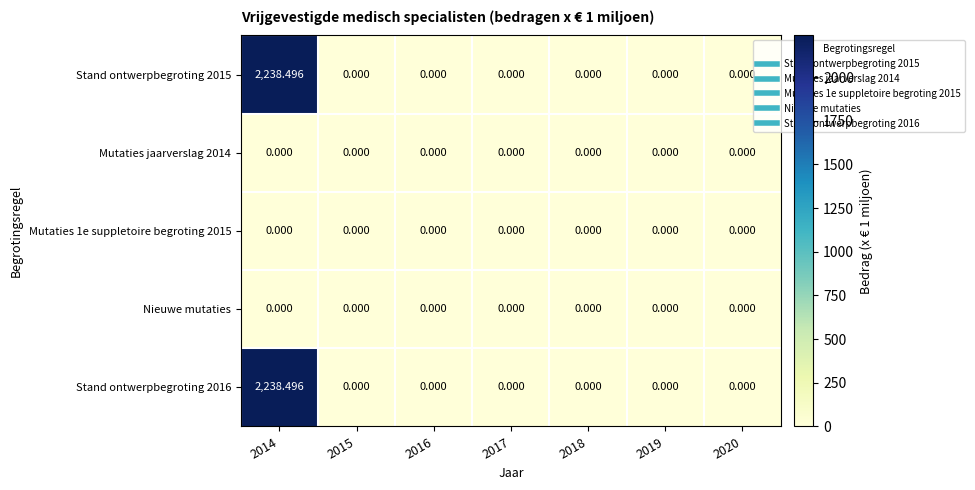

Is the value of Stand ontwerpbegroting 2016 at 2014 greater than the value of Nieuwe mutaties at 2015?

Yes